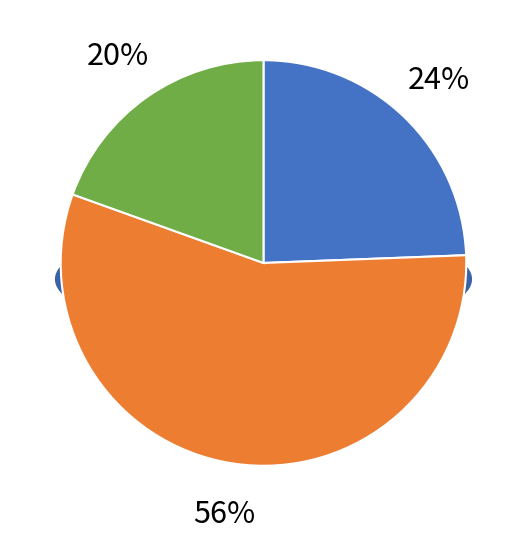

Is it true that 131318 is 14% of the pie?

False